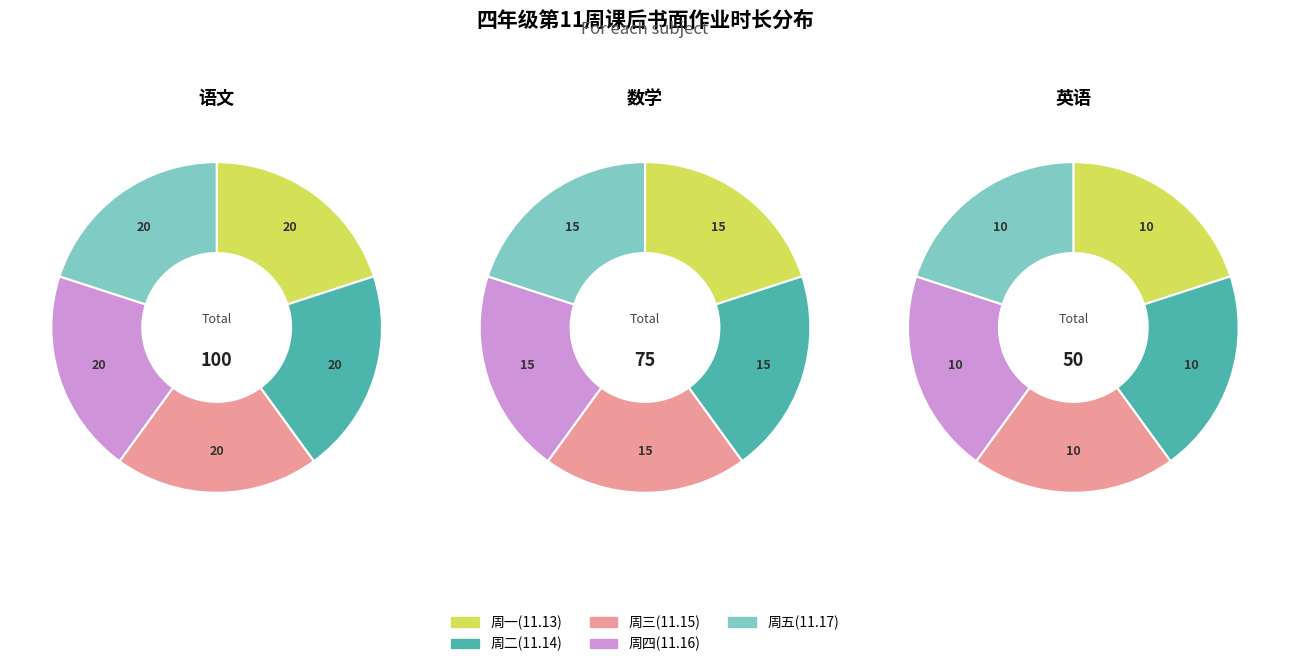

To the nearest percent, what percentage of the pie is 2?

20%